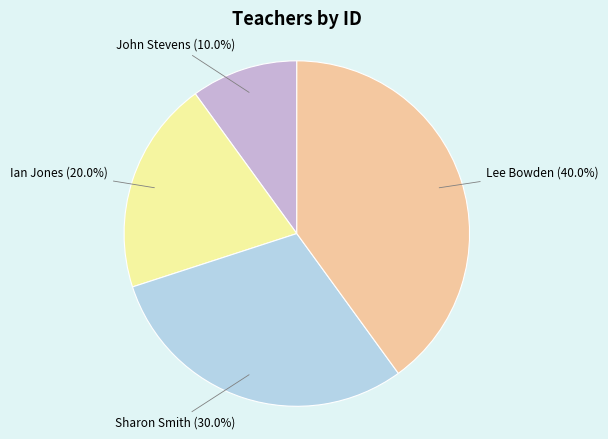

Is it true that Ian Jones is 20% of the pie?

True